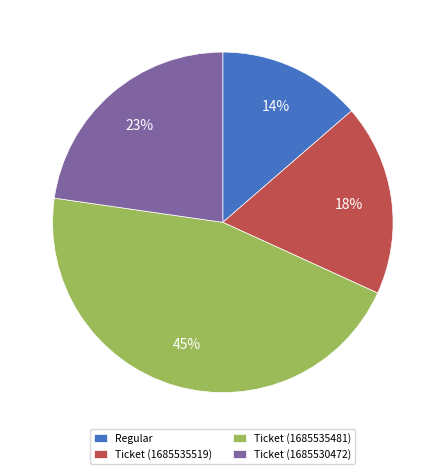

Between Ticket (1685535481) and Ticket (1685535519), which is larger?

Ticket (1685535481)